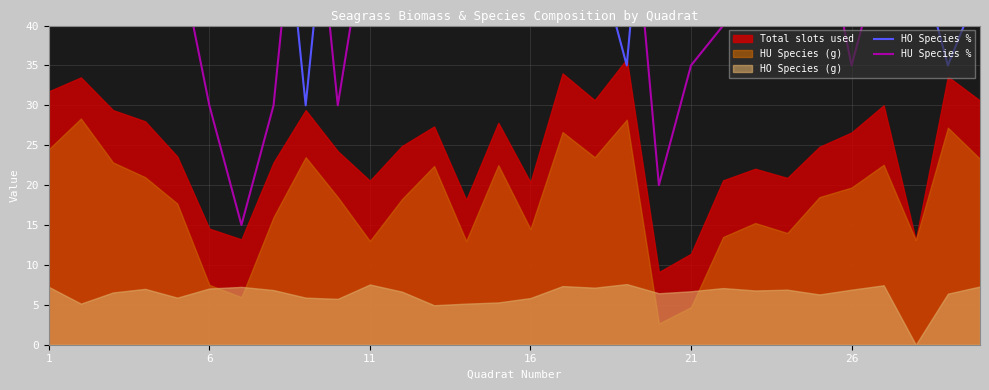

Reading right to left, transcribe all the data shown in this chart.

HO Species %: 45	35	50	50	65	45	60	60	60	65	80	35	50	40	55	45	50	45	60	45	70	30	70	85	70	50	50	50	50	50
HU Species %: 55	65	50	50	35	55	40	40	40	35	20	65	50	60	45	55	50	55	40	55	30	70	30	15	30	50	50	50	50	50